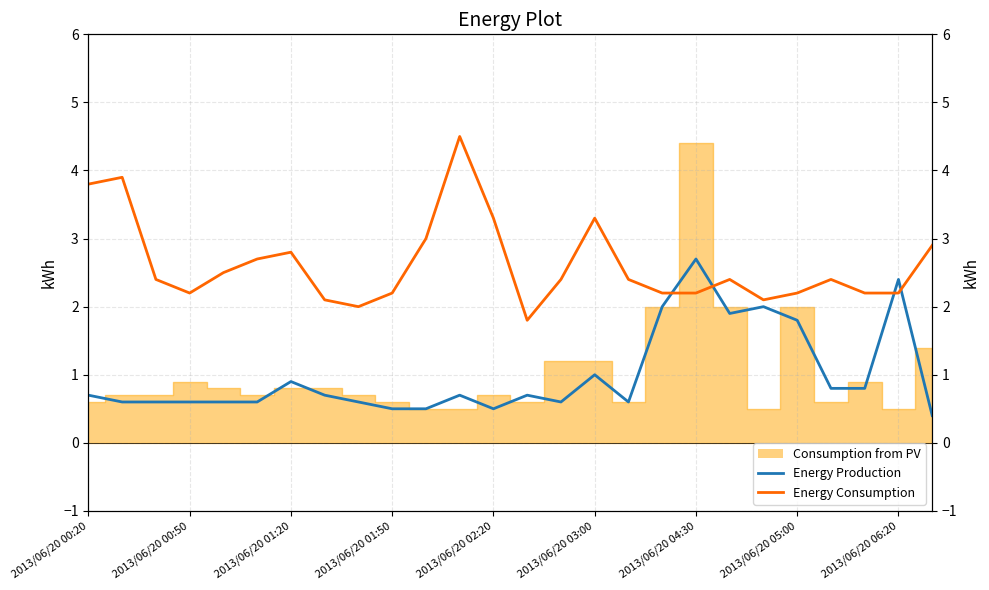

What is the total value across all series at 2013/06/20 04:30?

4.9